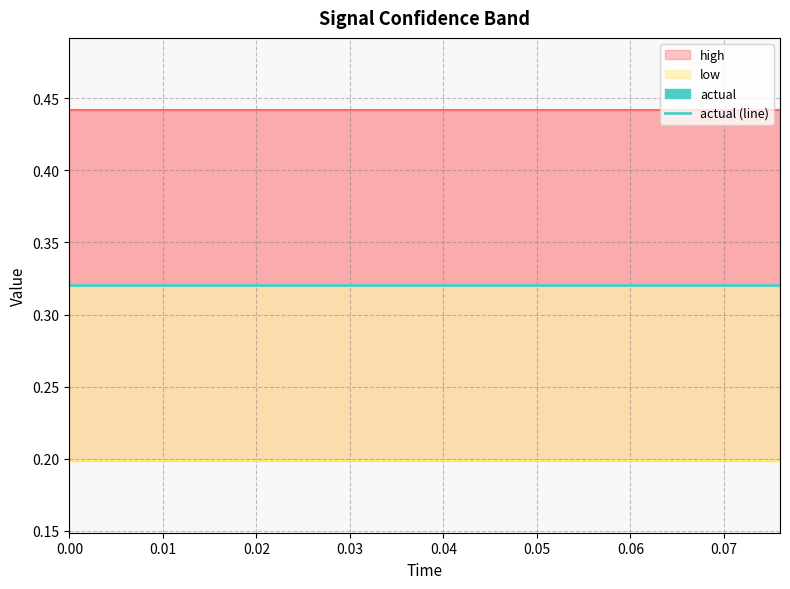

How many lines are shown in the chart?

3